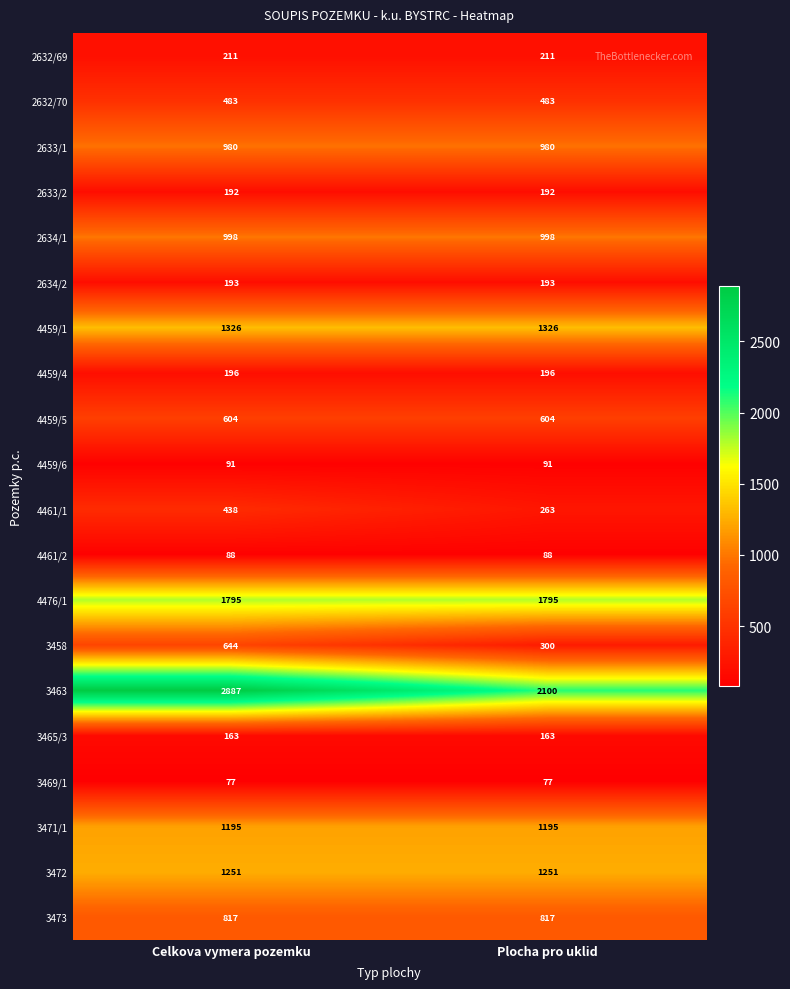

True or false: 2632/70 has a value of 483 at Plocha pro uklid.

True